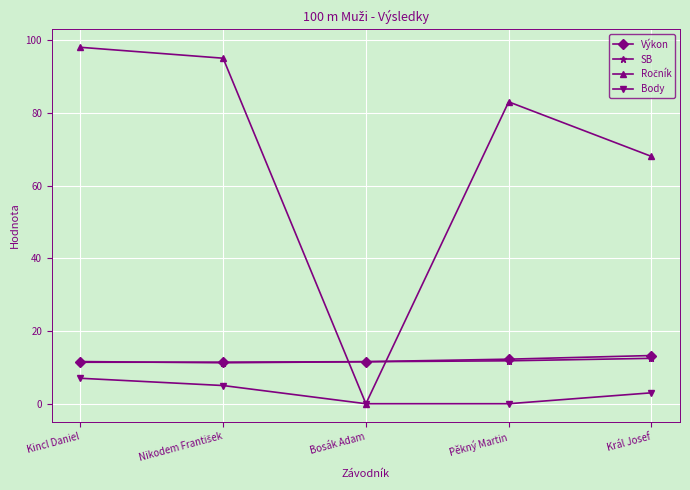

How many categories are shown in the chart?

5